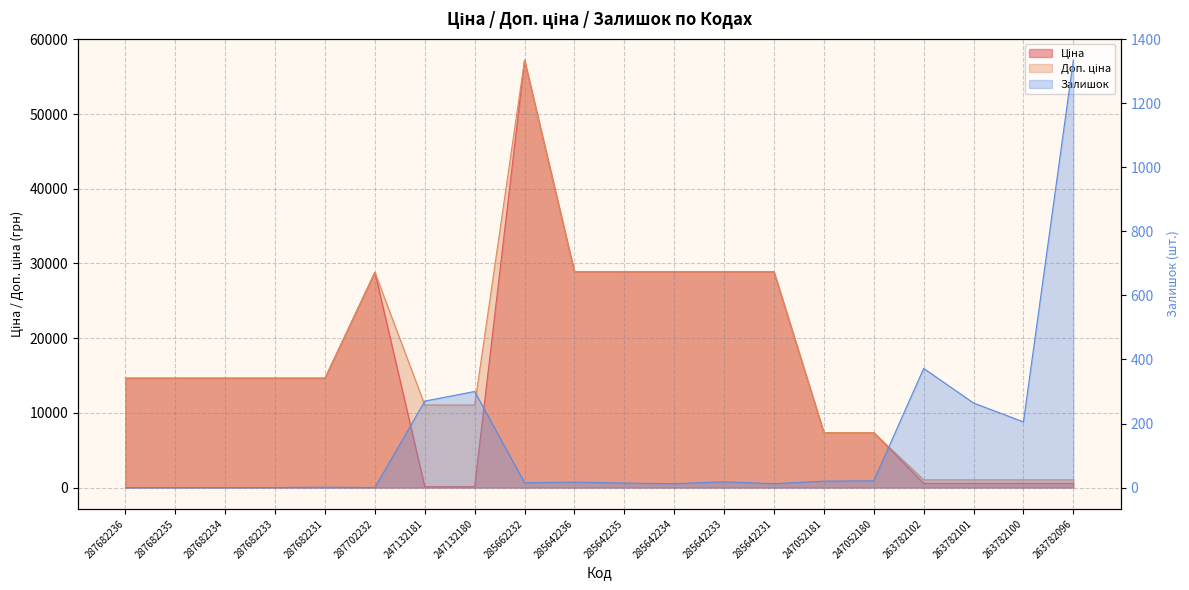

At which label is Ціна closest to 28673?

287702232